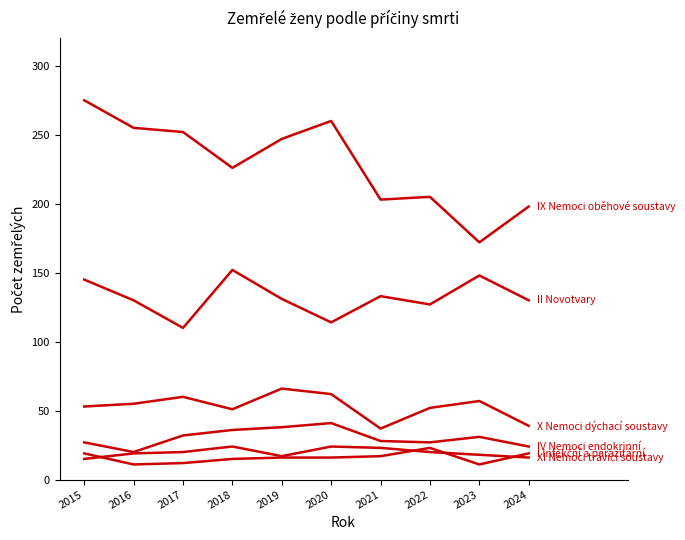

Does the chart display data point markers on the line(s)?

No